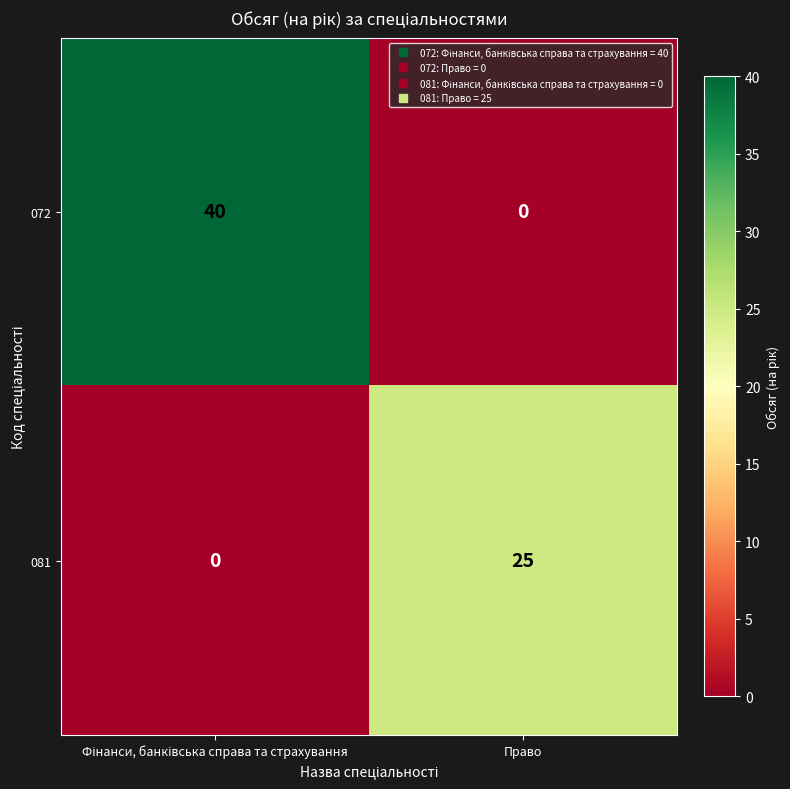

What is the difference between the maximum and minimum values in the 072 series?

40